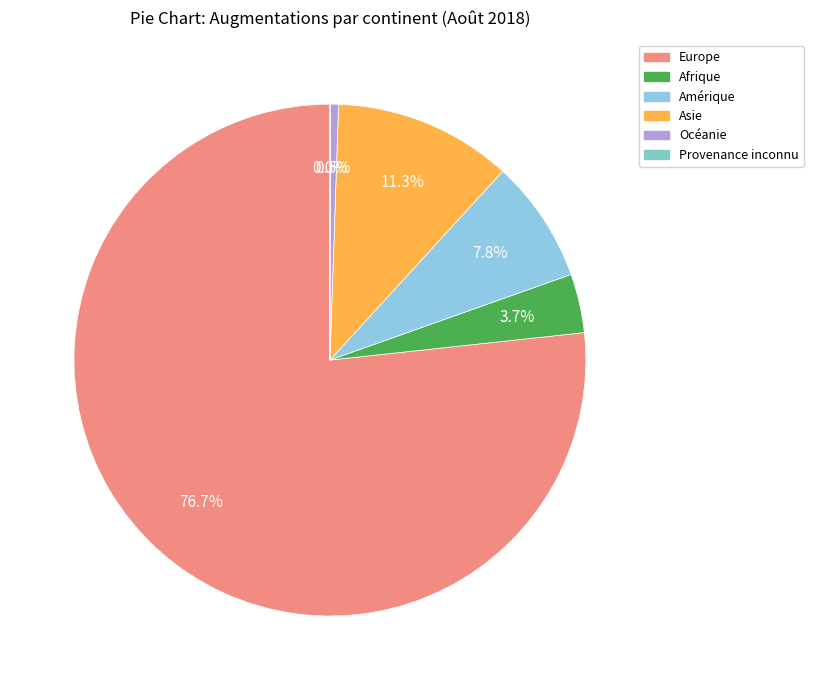

Approximately how many times larger is the value at Afrique compared to Provenance inconnu?

131.0